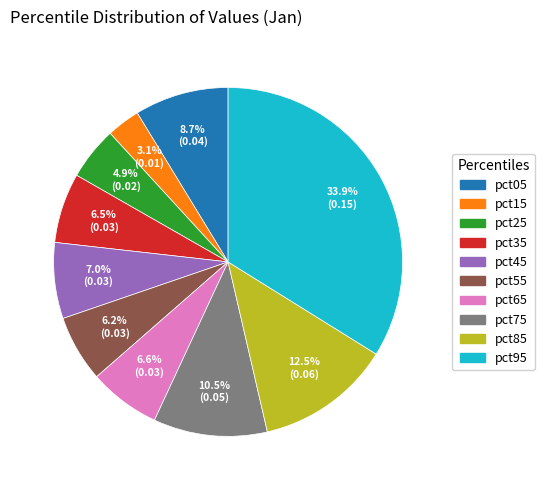

Between pct85 and pct95, which is larger?

pct95